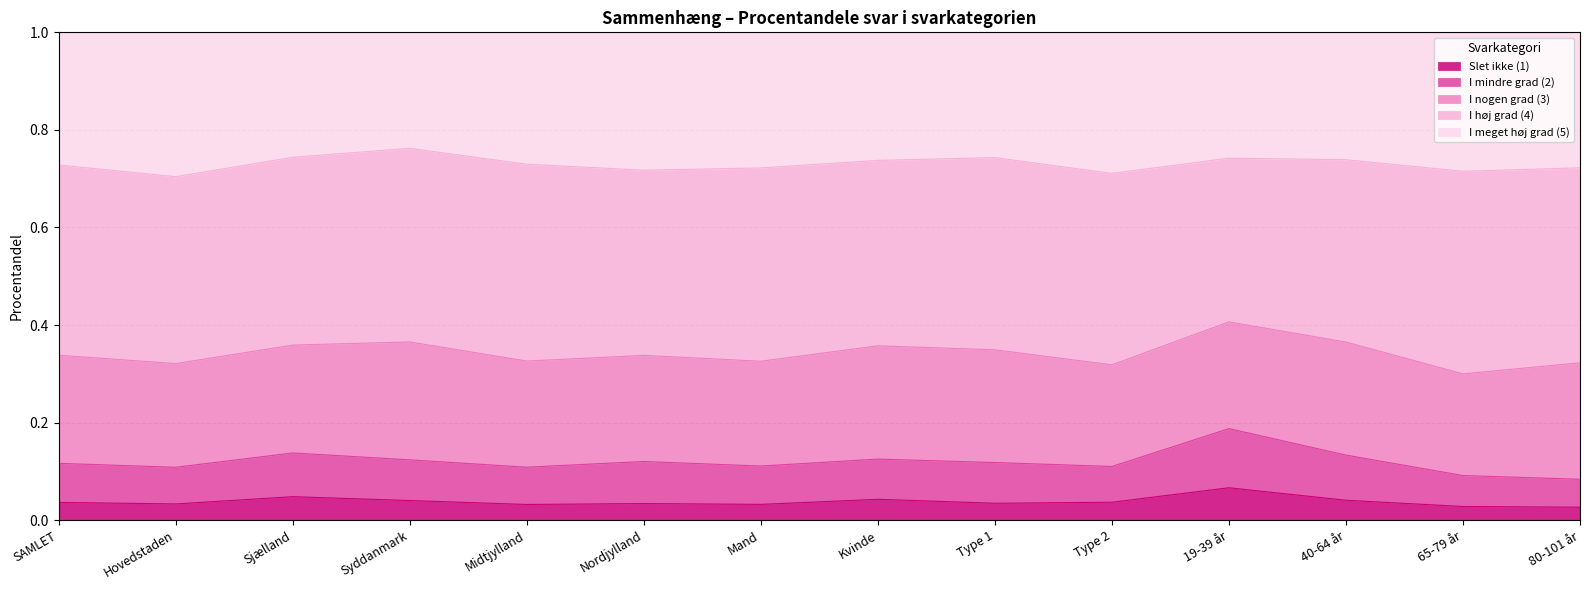

Count the Slet ikke (1) values in the range 0 to 1.

14